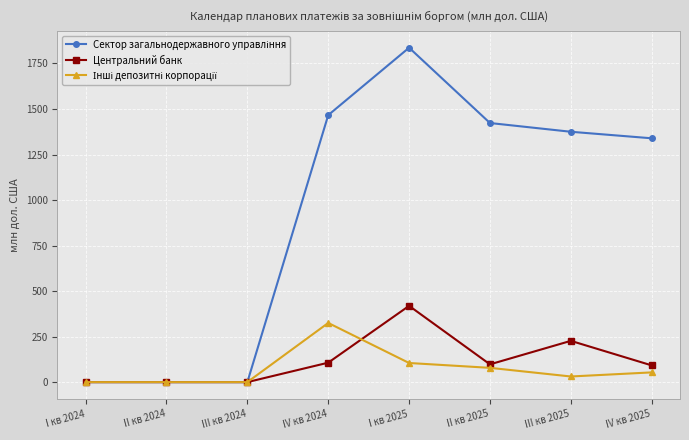

True or false: Центральний банк has more than 1 points higher than both neighbors.

True